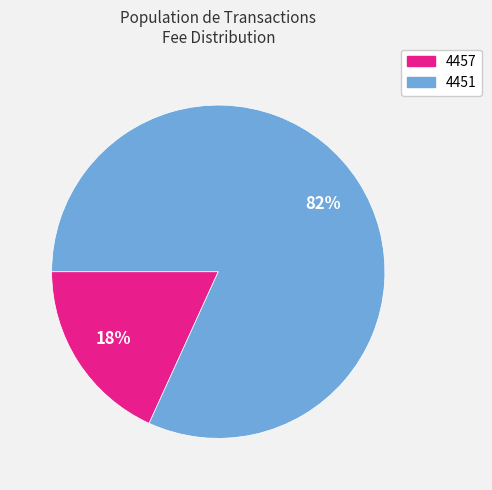

Is 4457 the majority of the pie?

No